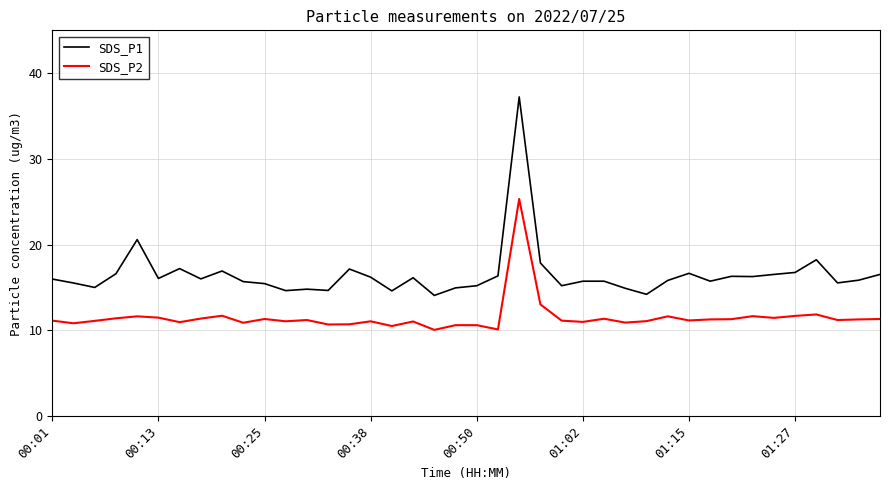

True or false: SDS_P2 and SDS_P1 intersect in this chart.

False